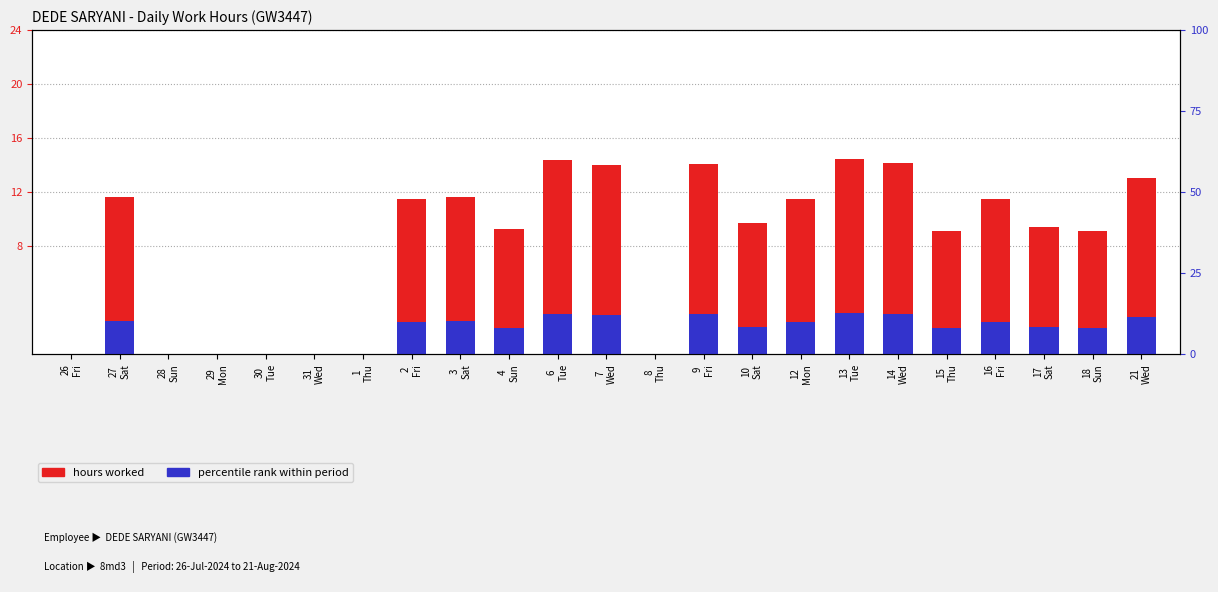

What is the label of the 16th bar from the left?

12
Mon